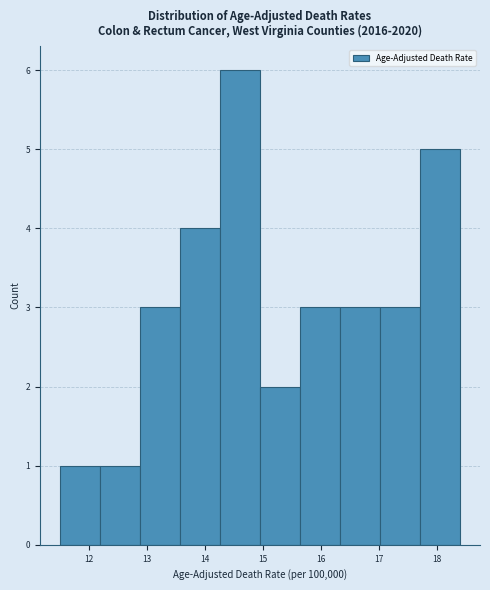

Reading left to right, transcribe this chart: for each bar, give the range it covers on the x-axis and its height. Neither the bar edges nor the heights are printed on the chart, so give them approximately, as read against the axes.

11.50 to 12.19: 1
12.19 to 12.88: 1
12.88 to 13.57: 3
13.57 to 14.26: 4
14.26 to 14.95: 6
14.95 to 15.64: 2
15.64 to 16.33: 3
16.33 to 17.02: 3
17.02 to 17.71: 3
17.71 to 18.40: 5